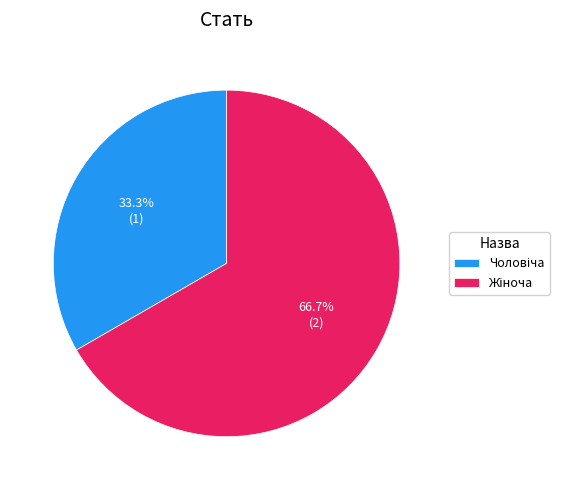

Is there any slice that represents more than half of the pie?

Yes